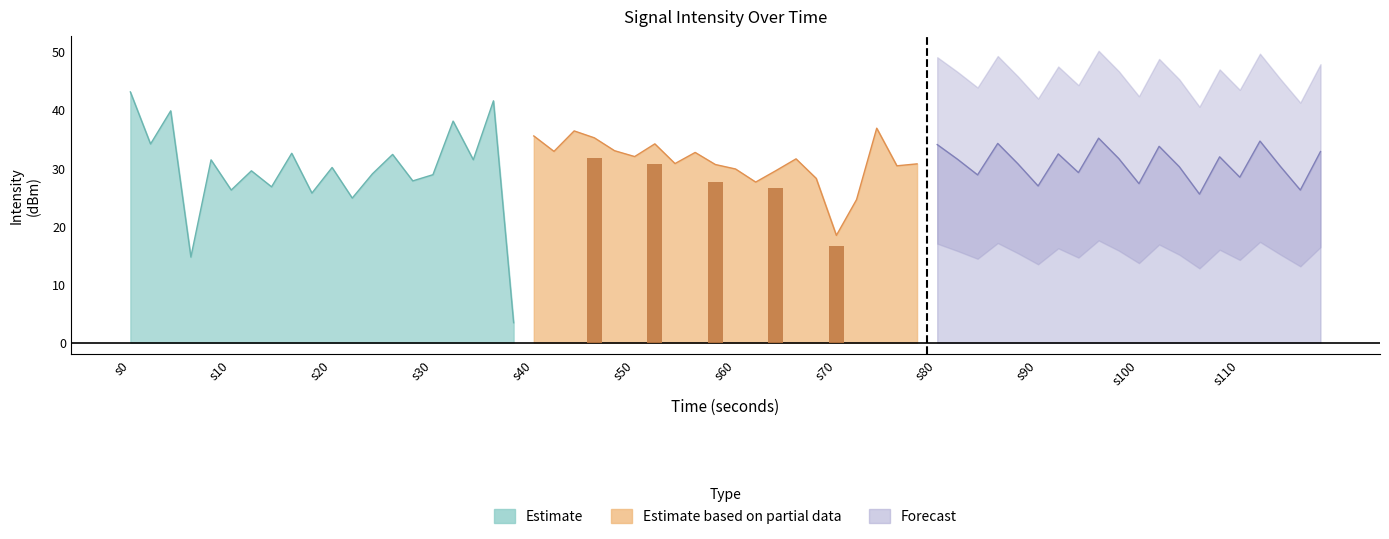

Which series has the largest total across all categories?

Estimate based on partial data